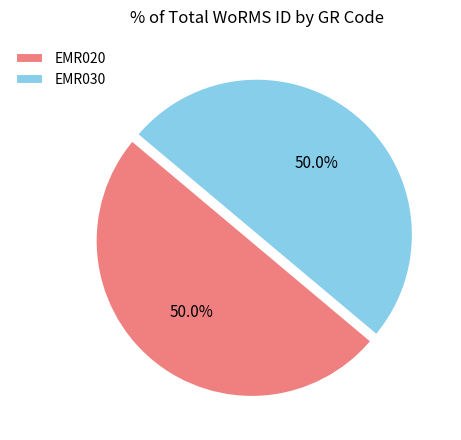

To the nearest percent, what is the average slice percentage?

50%